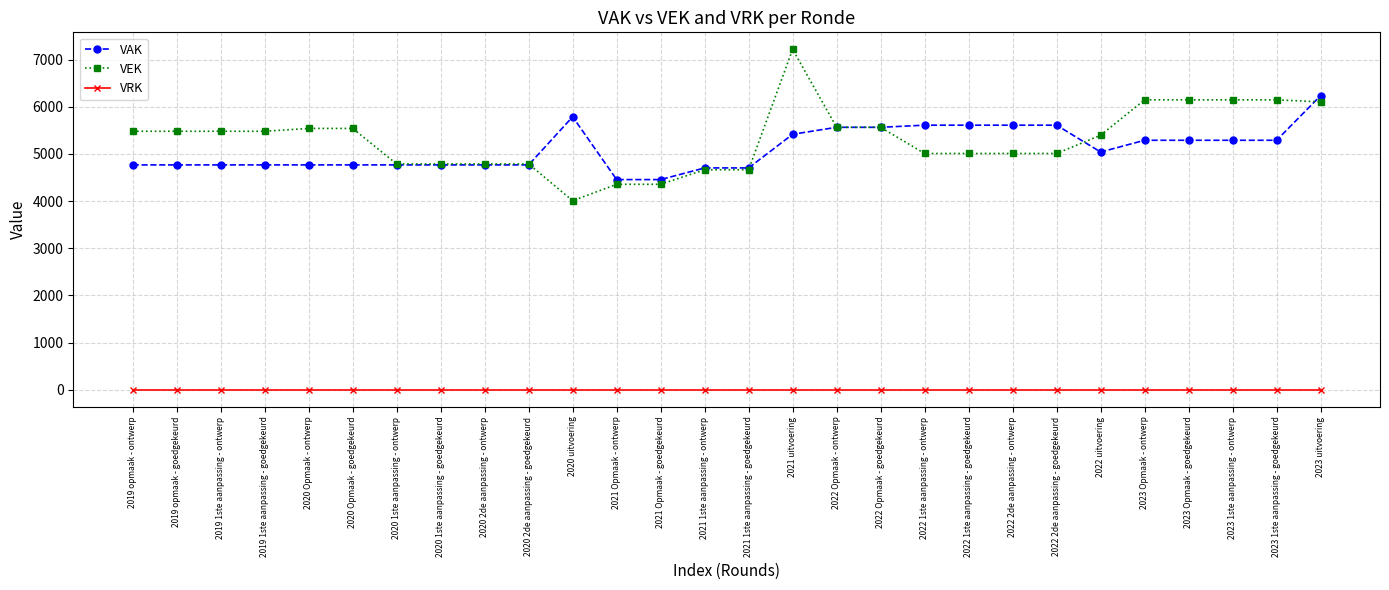

How many data points in VEK are less than 5480?

14